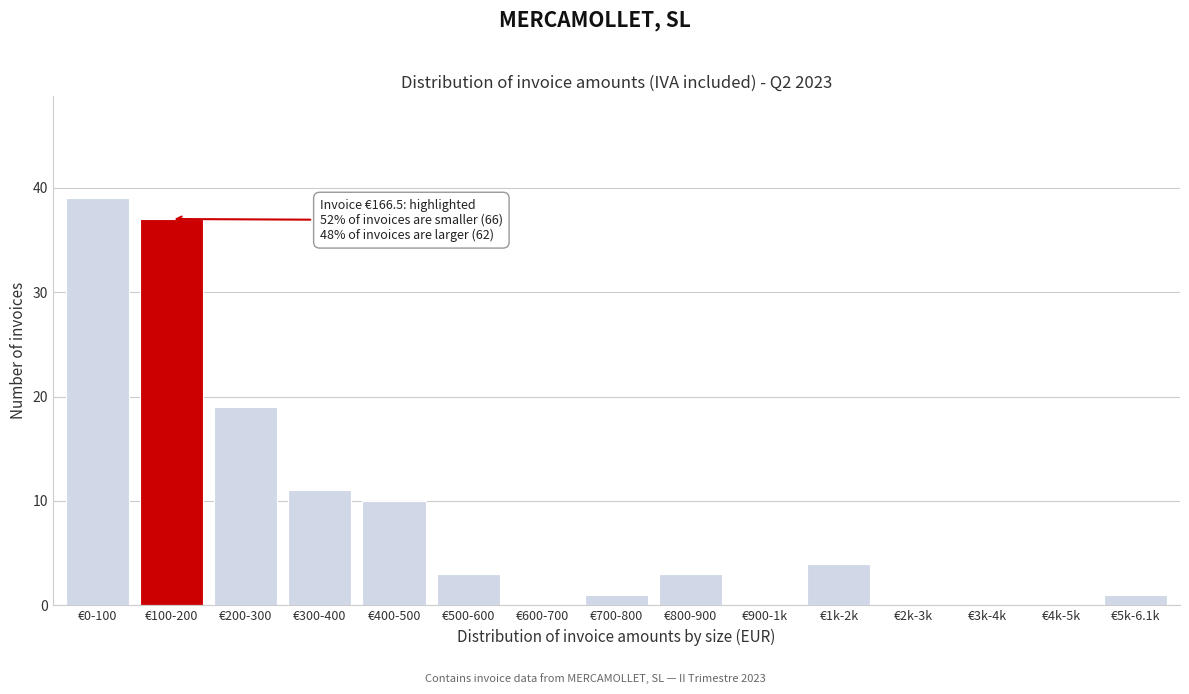

Reading left to right, transcribe all the data shown in this chart.

€0-100=39	€100-200=37	€200-300=19	€300-400=11	€400-500=10	€500-600=3	€600-700=0	€700-800=1	€800-900=3	€900-1k=0	€1k-2k=4	€2k-3k=0	€3k-4k=0	€4k-5k=0	€5k-6.1k=1